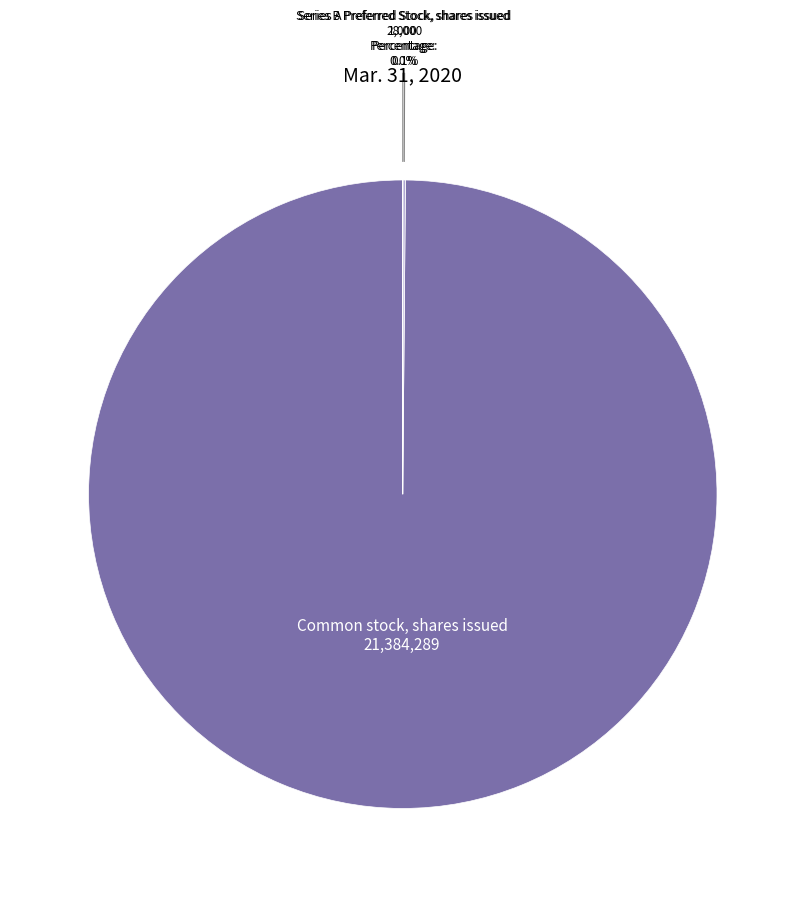

Is there any slice that represents more than half of the pie?

Yes